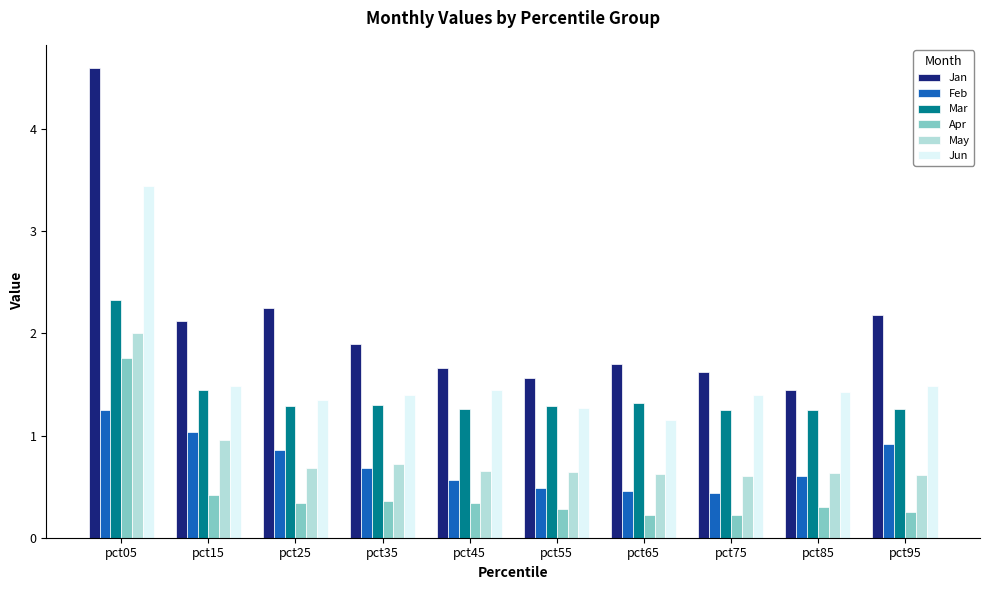

What is the total value across all series at pct65?

5.5